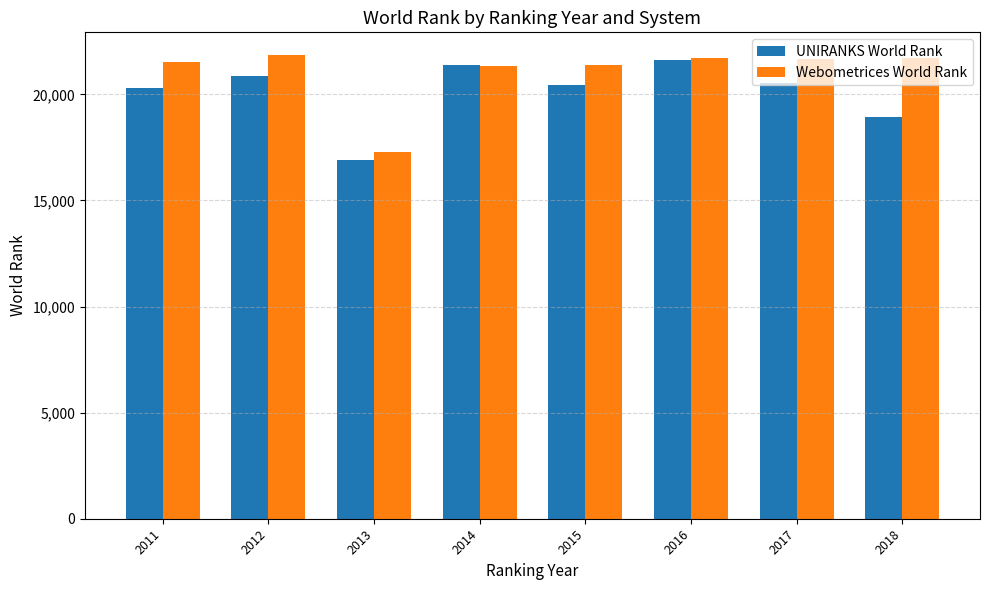

What are all the series names shown in the legend?

UNIRANKS World Rank, Webometrices World Rank